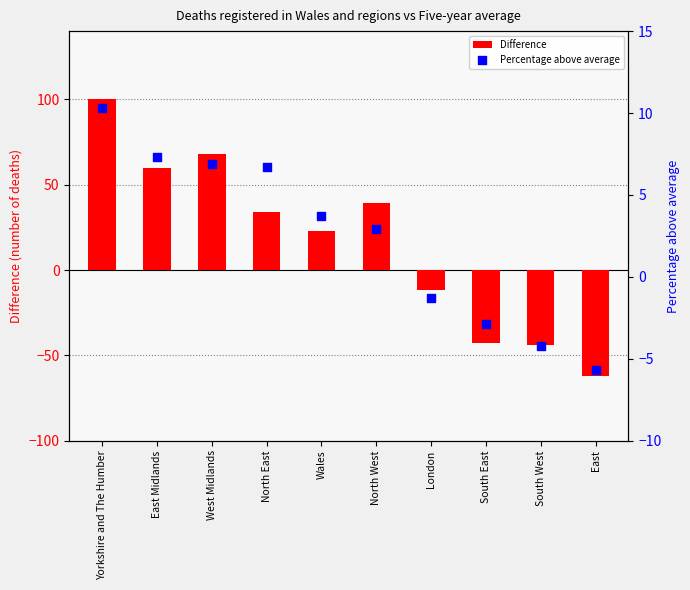

What are all the series names shown in the legend?

Difference, Percentage above average